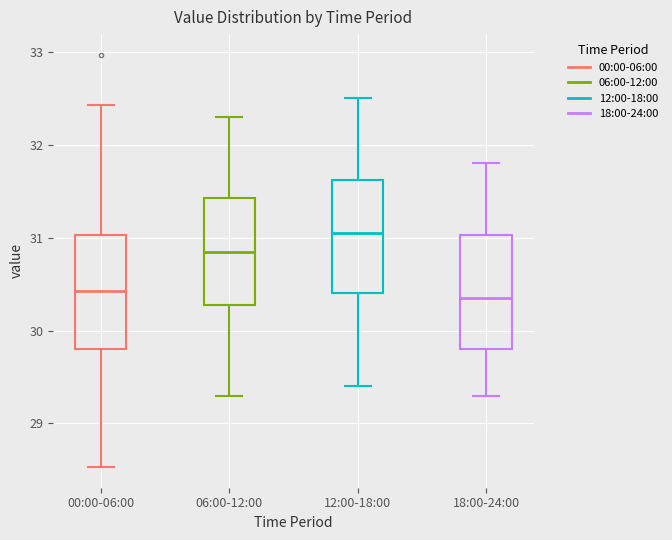

Reading left to right, transcribe this box plot: for each box, give where its median line is, the range the box spans, and where its two whiskers end, as read against the y-axis. The values are not printed on the chart, so give them approximately, as read against the axis.

00:00-06:00: median 30.4, box 29.8 to 31.0, whiskers 28.5 to 32.4
06:00-12:00: median 30.9, box 30.3 to 31.4, whiskers 29.3 to 32.3
12:00-18:00: median 31.1, box 30.4 to 31.6, whiskers 29.4 to 32.5
18:00-24:00: median 30.4, box 29.8 to 31.0, whiskers 29.3 to 31.8